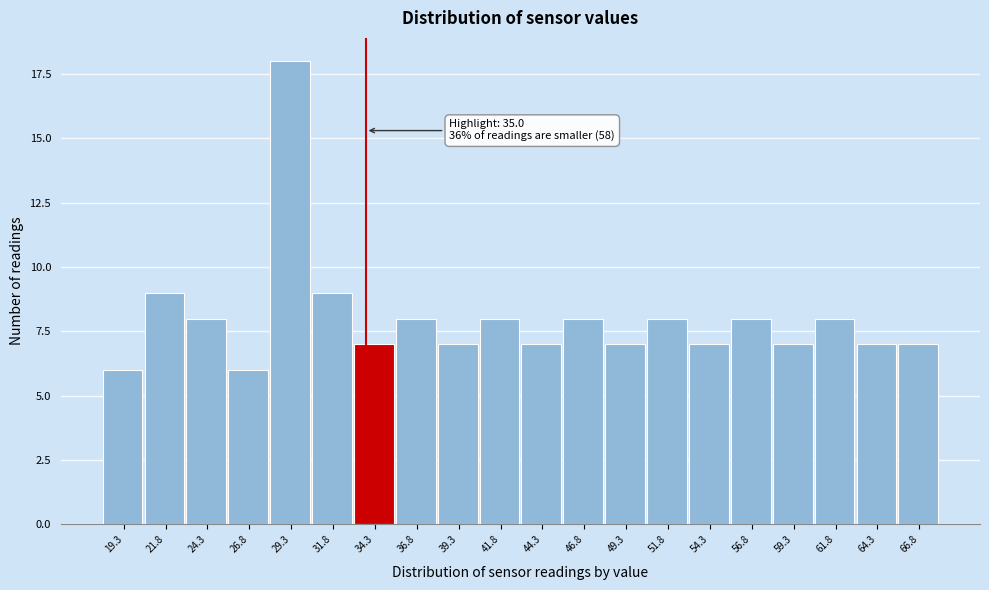

Reading left to right, transcribe all the data shown in this chart.

19.3=6	21.8=9	24.3=8	26.8=6	29.3=18	31.8=9	34.3=7	36.8=8	39.3=7	41.8=8	44.3=7	46.8=8	49.3=7	51.8=8	54.3=7	56.8=8	59.3=7	61.8=8	64.3=7	66.8=7